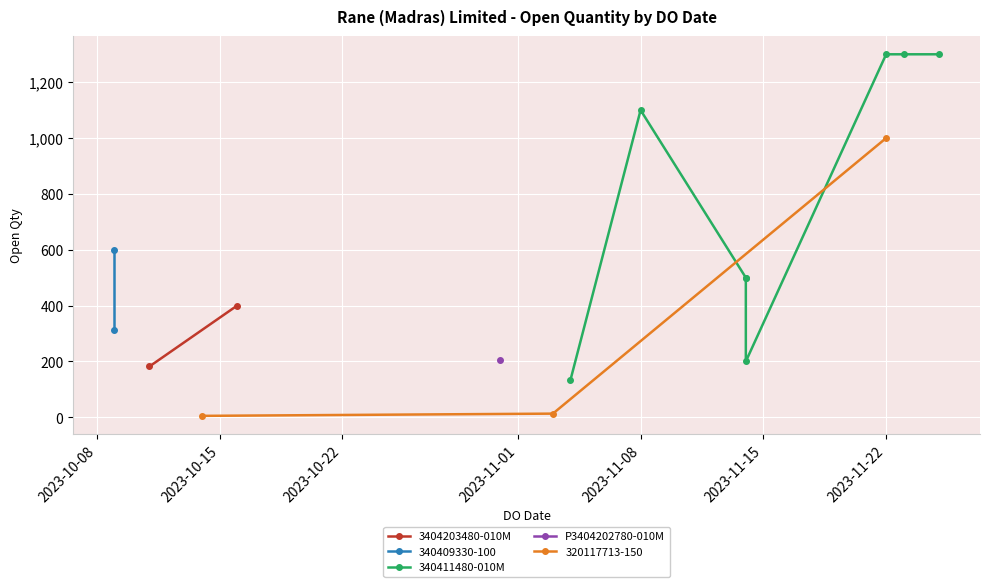

Where is the first local minimum?

04/11/2023